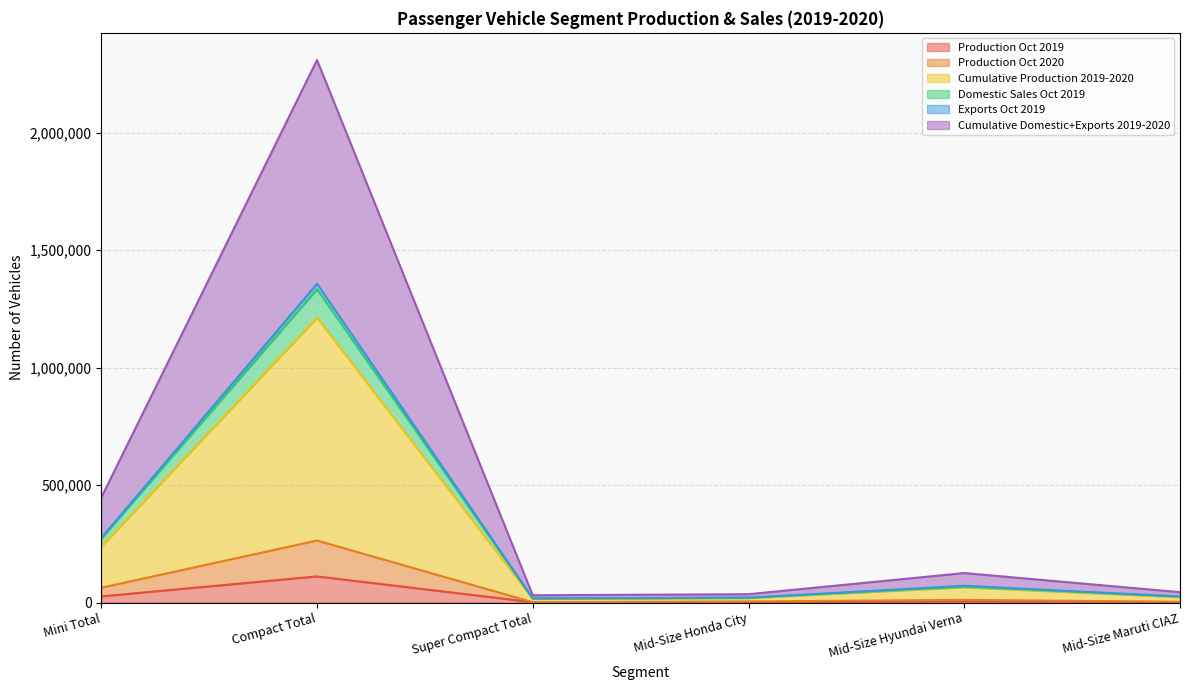

What is the total value across all series at Mid-Size Honda City?

35723